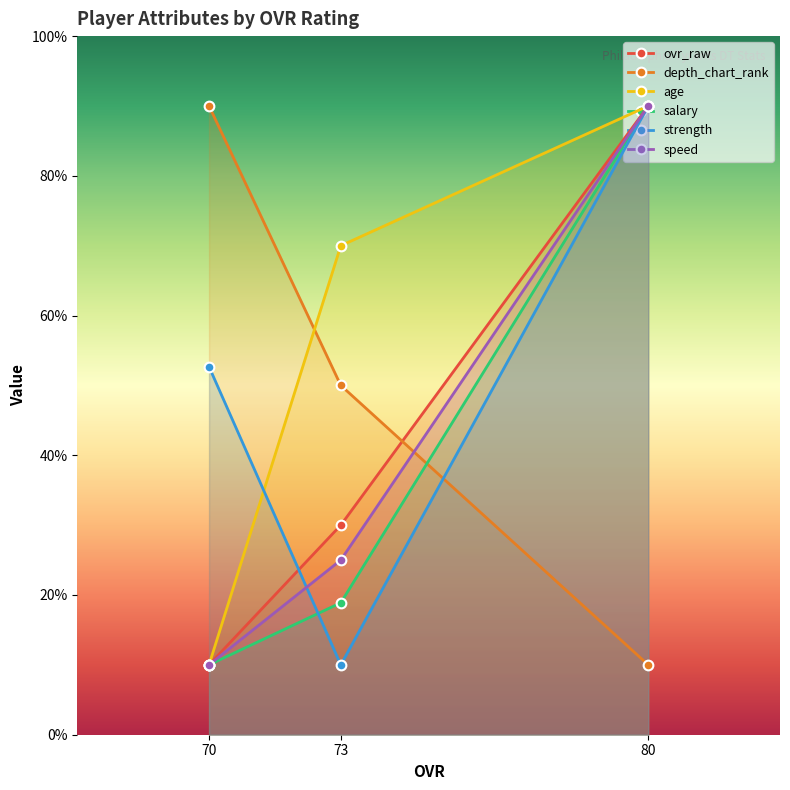

Reading left to right, list all the values displayed in this chart.

ovr_raw: 70=10.0	73=30.0	80=90.0
depth_chart_rank: 70=90.0	73=50.0	80=10.0
age: 70=10.0	73=70.0	80=90.0
salary: 70=10.0	73=18.9	80=90.0
strength: 70=52.7	73=10.0	80=90.0
speed: 70=10.0	73=25.0	80=90.0